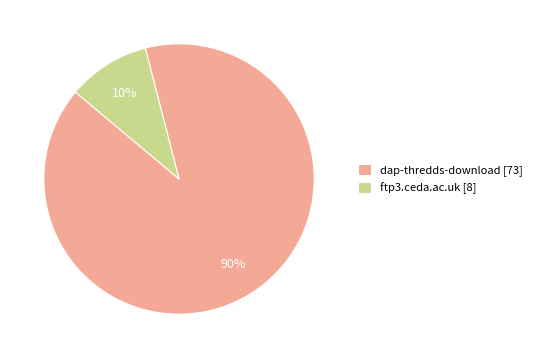

Which category accounts for the majority?

dap-thredds-download